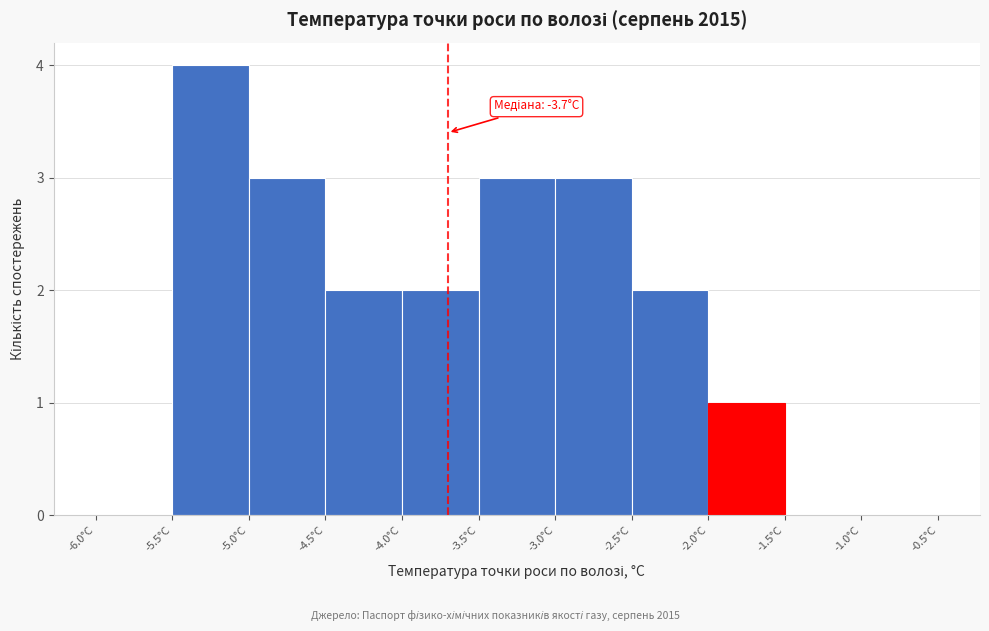

Over which range of the x-axis is the bar tallest?

-5.5 to -5.0